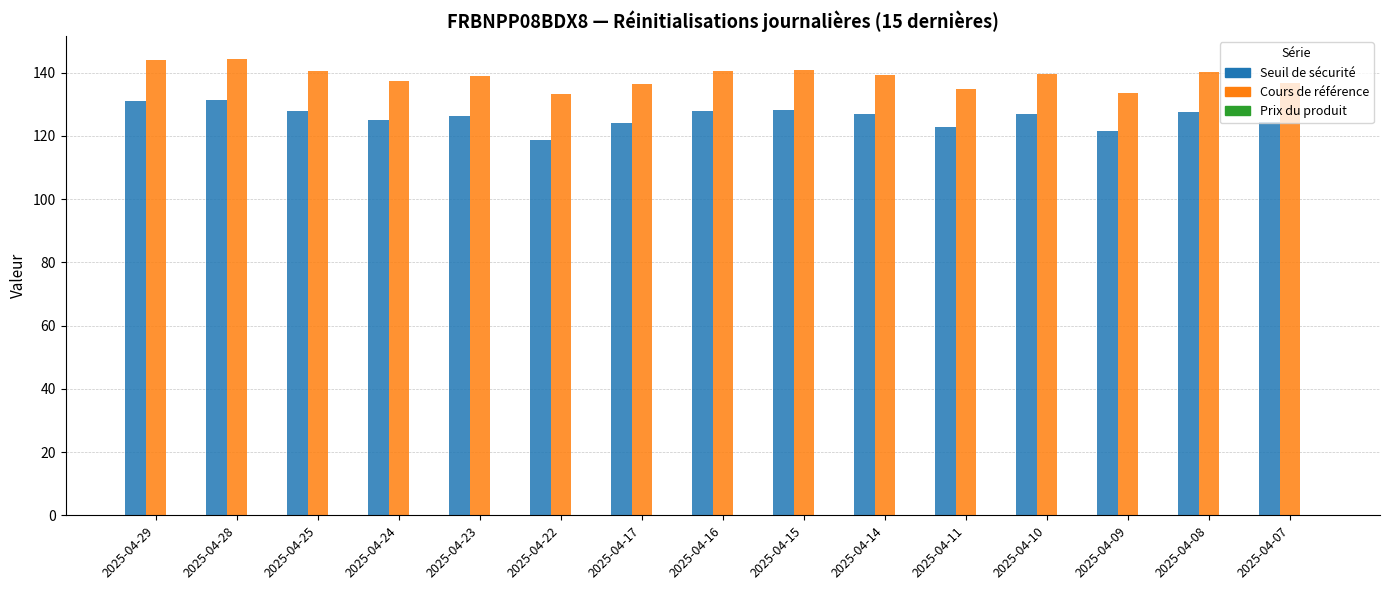

What is the maximum value shown in the chart?

144.3